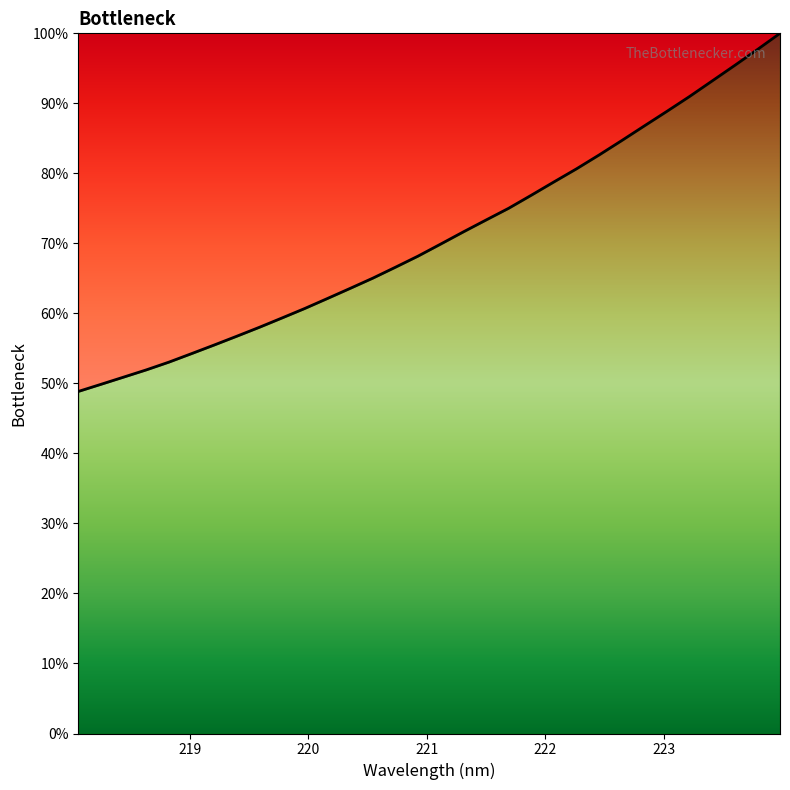

What is the maximum value shown in the chart?

100.0